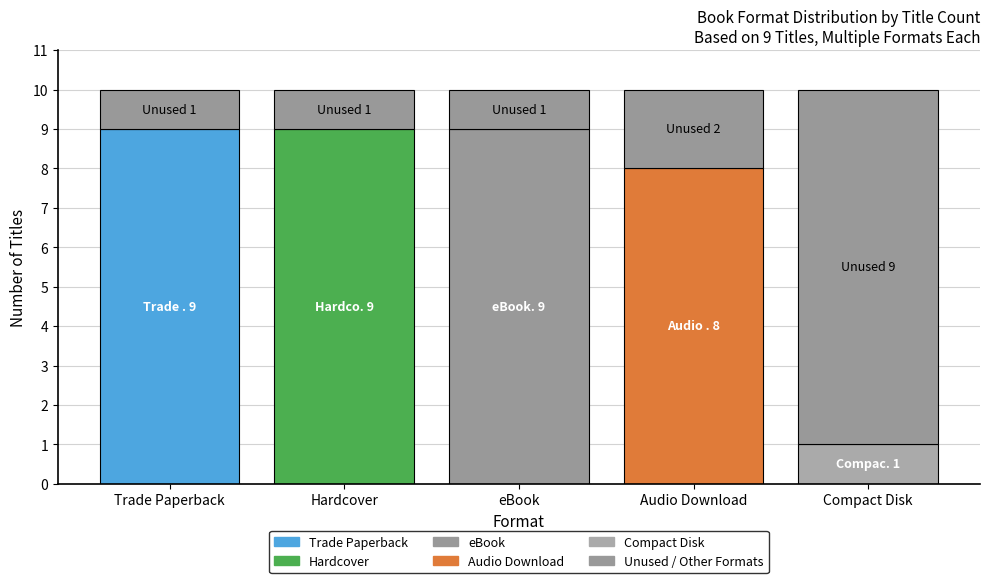

What is the average value?

7